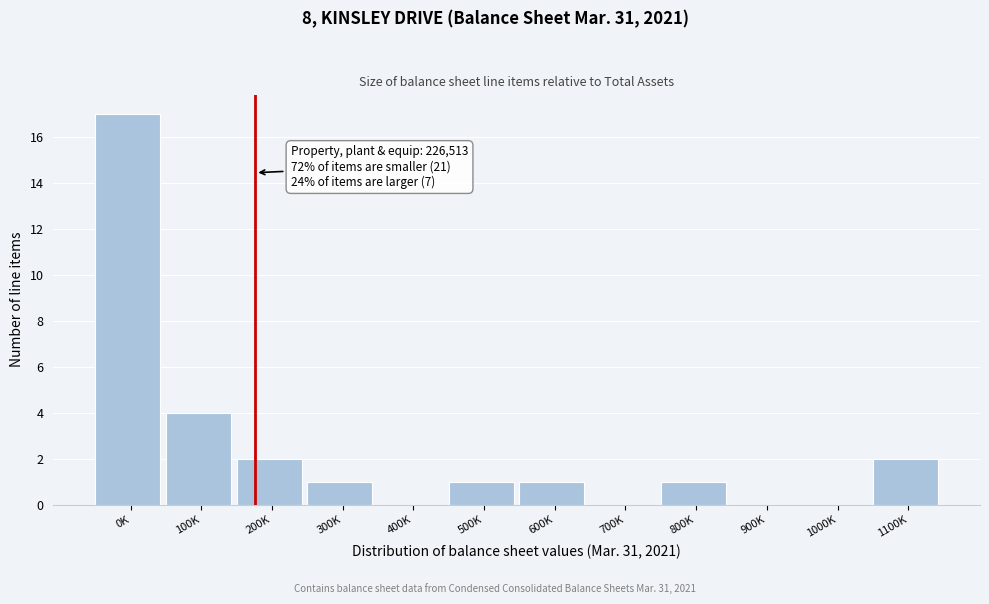

Reading left to right, what are all the values shown in this chart?

0K=17	100K=4	200K=2	300K=1	400K=0	500K=1	600K=1	700K=0	800K=1	900K=0	1000K=0	1100K=2